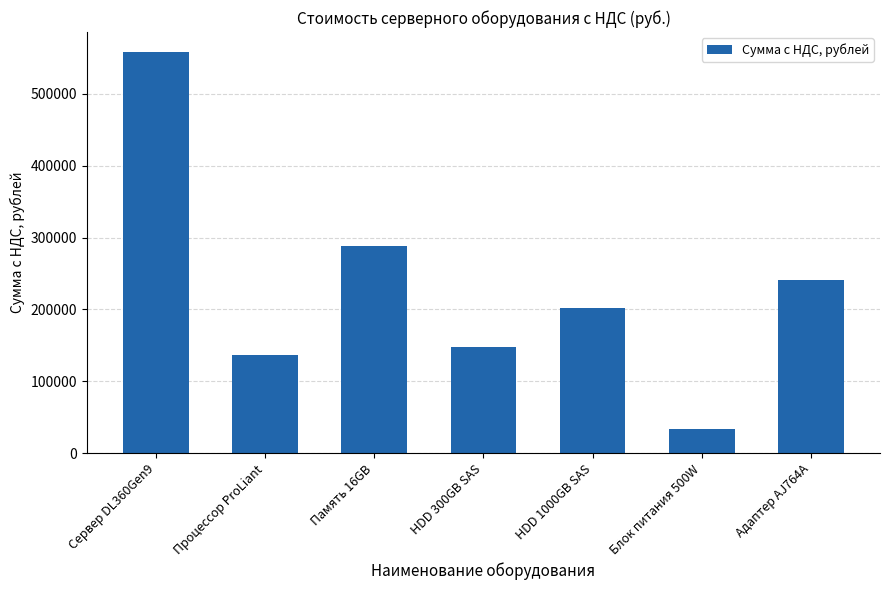

Which category has the highest value across all series?

Сервер DL360Gen9